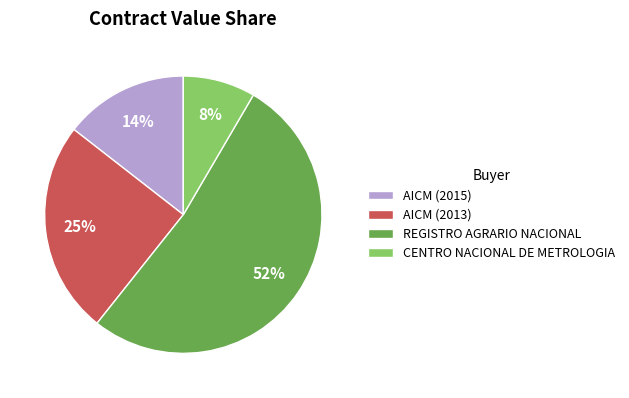

Does any single category account for the majority?

Yes